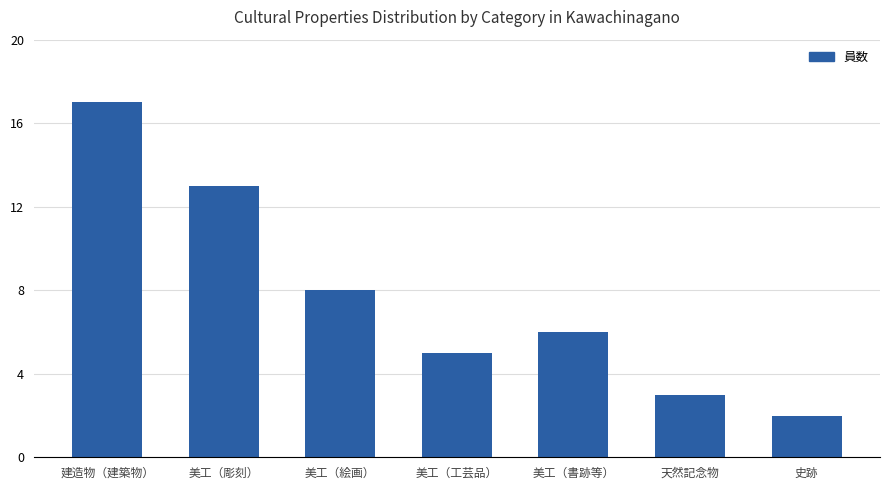

Reading right to left, what are all the values shown in this chart?

2	3	6	5	8	13	17